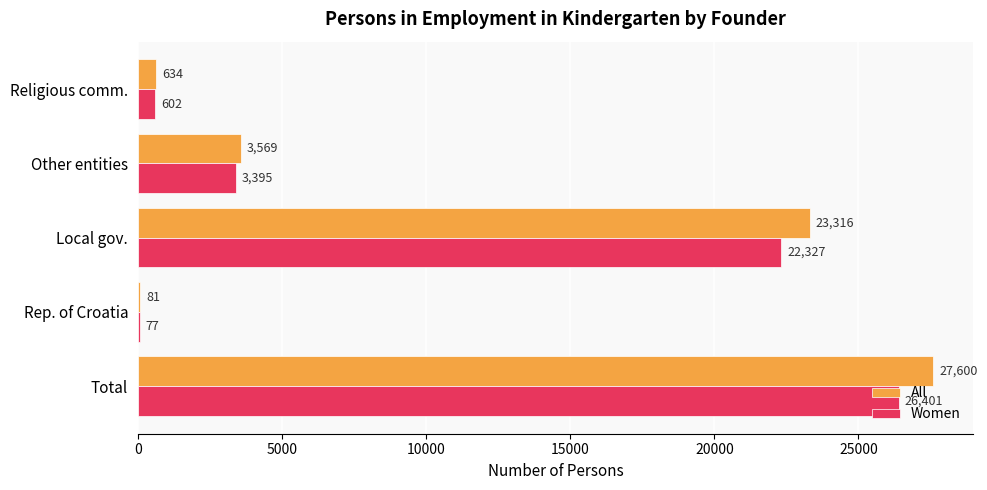

At which category is the sum across all series the highest?

Total